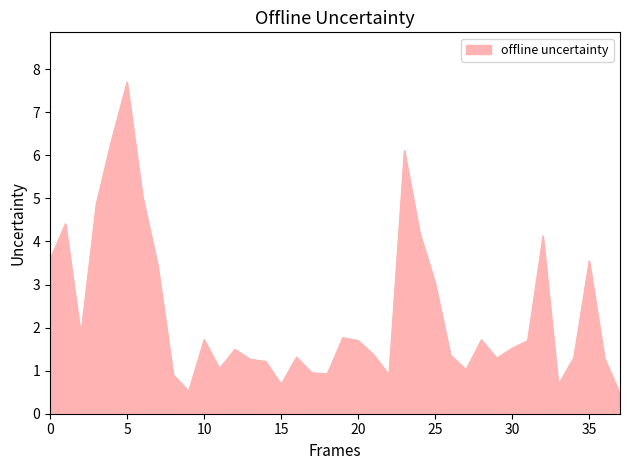

What is the minimum value shown in the chart?

0.5